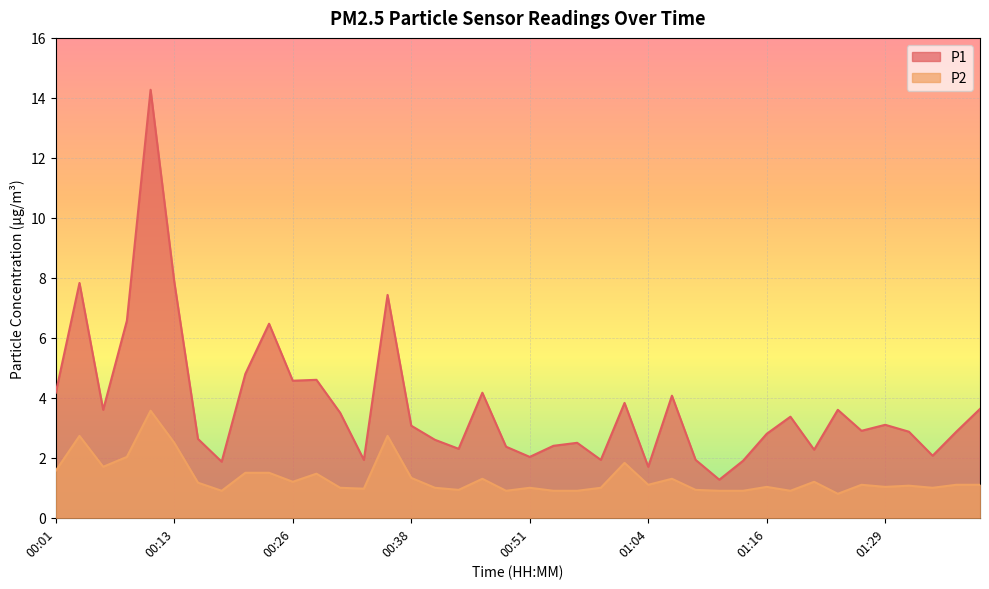

Reading right to left, list all the values displayed in this chart.

P1: 01:40=3.6	01:37=2.9	01:34=2.1	01:32=2.9	01:29=3.1	01:27=2.9	01:24=3.6	01:22=2.3	01:19=3.4	01:16=2.8	01:14=1.9	01:11=1.3	01:09=1.9	01:06=4.1	01:04=1.7	01:01=3.8	00:59=1.9	00:56=2.5	00:54=2.4	00:51=2.0	00:49=2.4	00:46=4.2	00:43=2.3	00:41=2.6	00:38=3.1	00:36=7.4	00:33=1.9	00:31=3.5	00:28=4.6	00:26=4.6	00:23=6.5	00:21=4.8	00:18=1.9	00:16=2.6	00:13=7.9	00:11=14.3	00:08=6.6	00:06=3.6	00:03=7.8	00:01=4.2
P2: 01:40=1.1	01:37=1.1	01:34=1.0	01:32=1.1	01:29=1.0	01:27=1.1	01:24=0.8	01:22=1.2	01:19=0.9	01:16=1.0	01:14=0.9	01:11=0.9	01:09=0.9	01:06=1.3	01:04=1.1	01:01=1.8	00:59=1.0	00:56=0.9	00:54=0.9	00:51=1.0	00:49=0.9	00:46=1.3	00:43=0.9	00:41=1.0	00:38=1.3	00:36=2.7	00:33=1.0	00:31=1.0	00:28=1.5	00:26=1.2	00:23=1.5	00:21=1.5	00:18=0.9	00:16=1.2	00:13=2.5	00:11=3.6	00:08=2.0	00:06=1.7	00:03=2.7	00:01=1.6